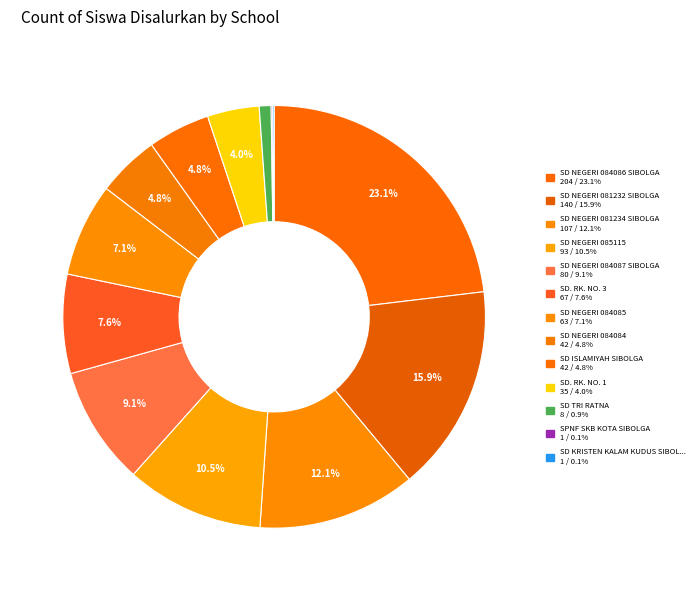

What is the smallest slice in the pie chart?

SD KRISTEN KALAM KUDUS SIBOLGA